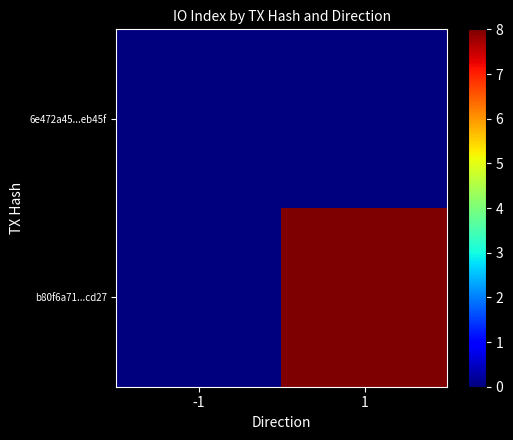

At which category does the chart reach its peak across all series?

1